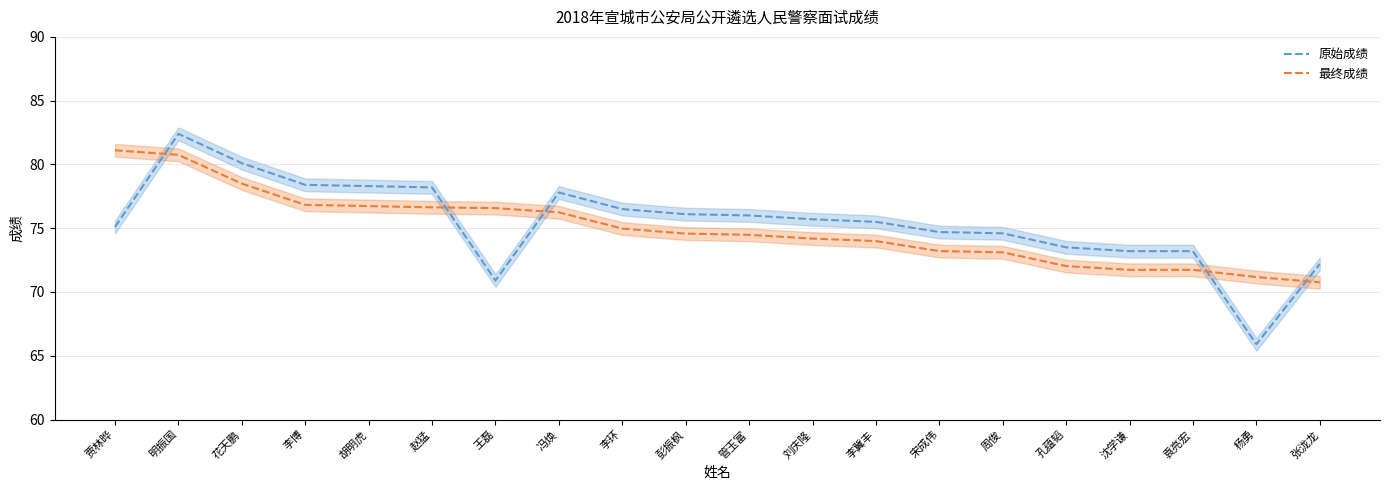

What are all the series names shown in the legend?

原始成绩, 最终成绩